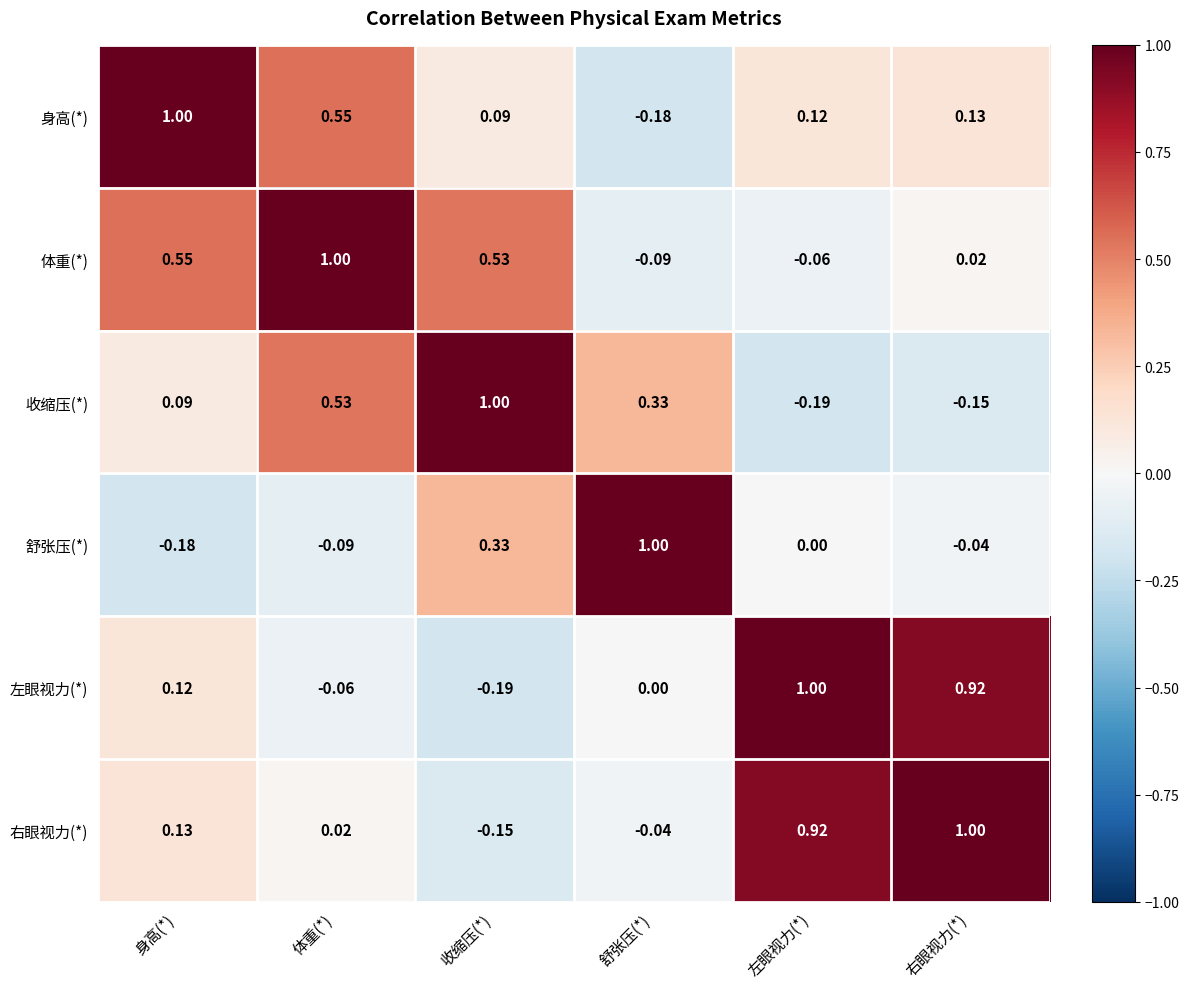

Rank the series at 身高(*) from lowest to highest value.

舒张压(*), 收缩压(*), 左眼视力(*), 右眼视力(*), 体重(*), 身高(*)